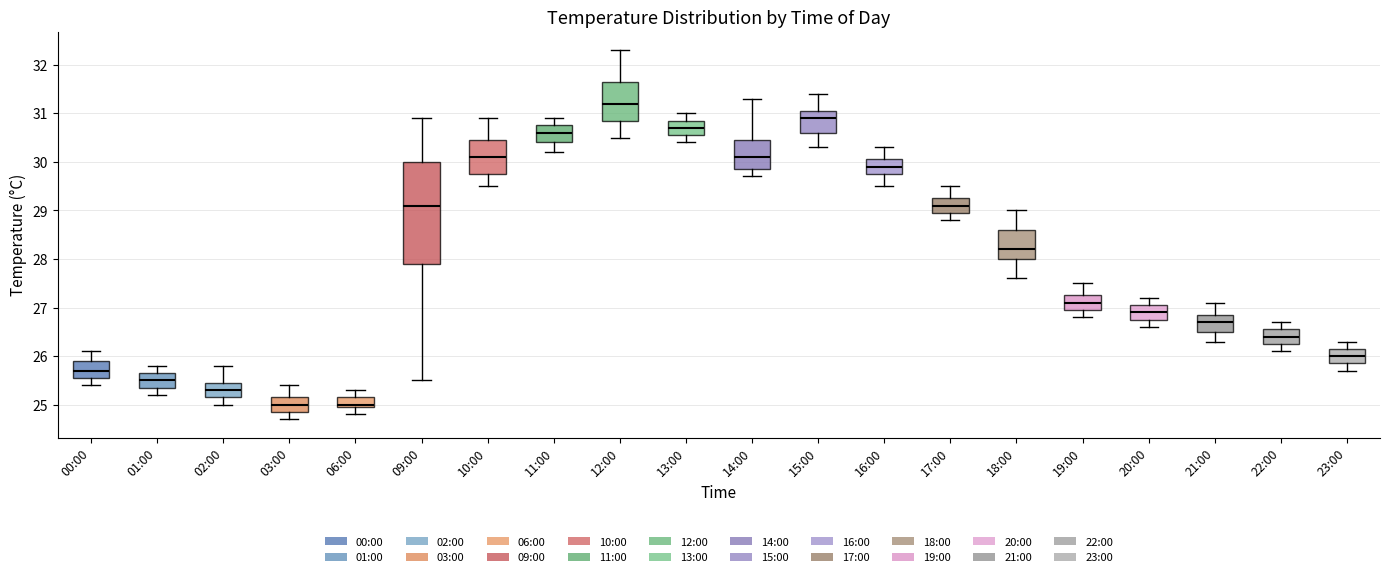

Reading left to right, read every box against the y-axis: the position of its median line, the range the box covers, and the ends of its whiskers. The values are not printed on the chart, so give them approximately, as read against the axis.

00:00: median 25.7, box 25.6 to 25.9, whiskers 25.4 to 26.1
01:00: median 25.5, box 25.4 to 25.7, whiskers 25.2 to 25.8
02:00: median 25.3, box 25.2 to 25.5, whiskers 25.0 to 25.8
03:00: median 25.0, box 24.9 to 25.2, whiskers 24.7 to 25.4
06:00: median 25.0 (just above the box's lower edge), box 25.0 to 25.2, whiskers 24.8 to 25.3
09:00: median 29.1, box 27.9 to 30.0, whiskers 25.5 to 30.9
10:00: median 30.1, box 29.8 to 30.5, whiskers 29.5 to 30.9
11:00: median 30.6, box 30.4 to 30.8, whiskers 30.2 to 30.9
12:00: median 31.2, box 30.9 to 31.7, whiskers 30.5 to 32.3
13:00: median 30.7, box 30.6 to 30.9, whiskers 30.4 to 31.0
14:00: median 30.1, box 29.9 to 30.5, whiskers 29.7 to 31.3
15:00: median 30.9, box 30.6 to 31.1, whiskers 30.3 to 31.4
16:00: median 29.9, box 29.8 to 30.1, whiskers 29.5 to 30.3
17:00: median 29.1, box 29.0 to 29.3, whiskers 28.8 to 29.5
18:00: median 28.2, box 28.0 to 28.6, whiskers 27.6 to 29.0
19:00: median 27.1, box 27.0 to 27.3, whiskers 26.8 to 27.5
20:00: median 26.9, box 26.8 to 27.1, whiskers 26.6 to 27.2
21:00: median 26.7, box 26.5 to 26.9, whiskers 26.3 to 27.1
22:00: median 26.4, box 26.3 to 26.6, whiskers 26.1 to 26.7
23:00: median 26.0, box 25.9 to 26.2, whiskers 25.7 to 26.3